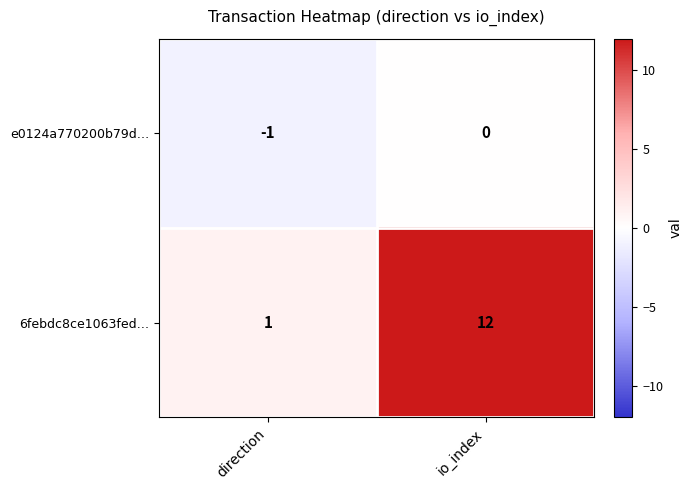

At which label is 6febdc8ce1063fed… closest to 6?

direction